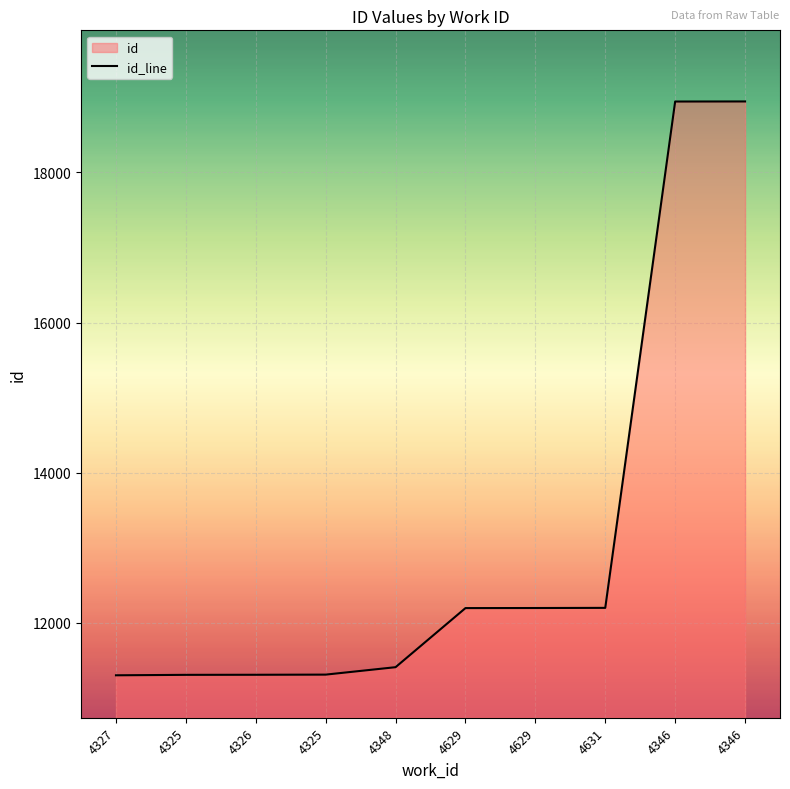

How many lines are shown in the chart?

1